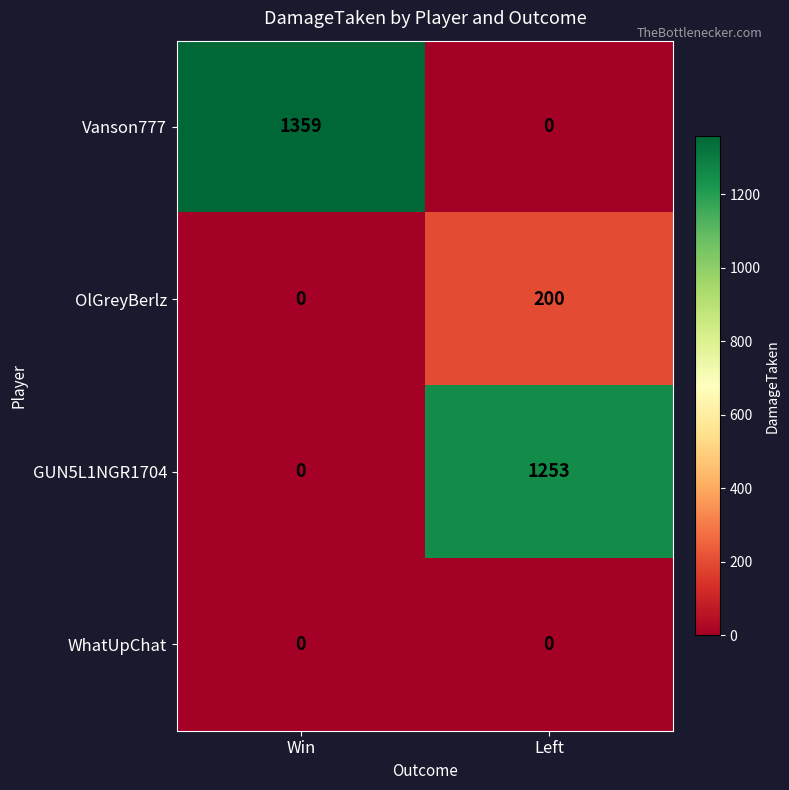

Which series changed the most between Win and Left?

Vanson777